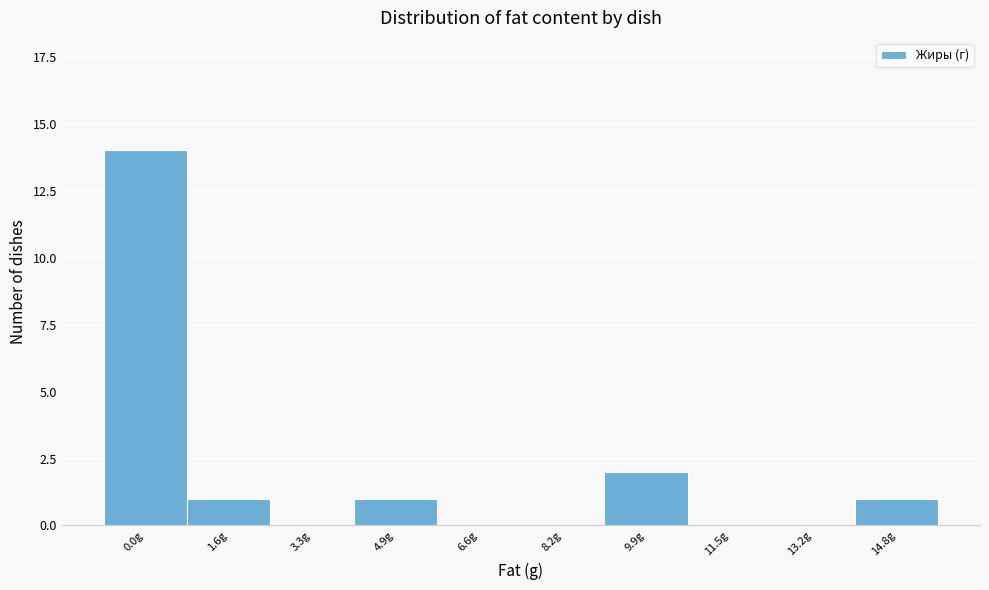

Reading left to right, what are all the values shown in this chart?

0.0g=14	1.6g=1	3.3g=0	4.9g=1	6.6g=0	8.2g=0	9.9g=2	11.5g=0	13.2g=0	14.8g=1